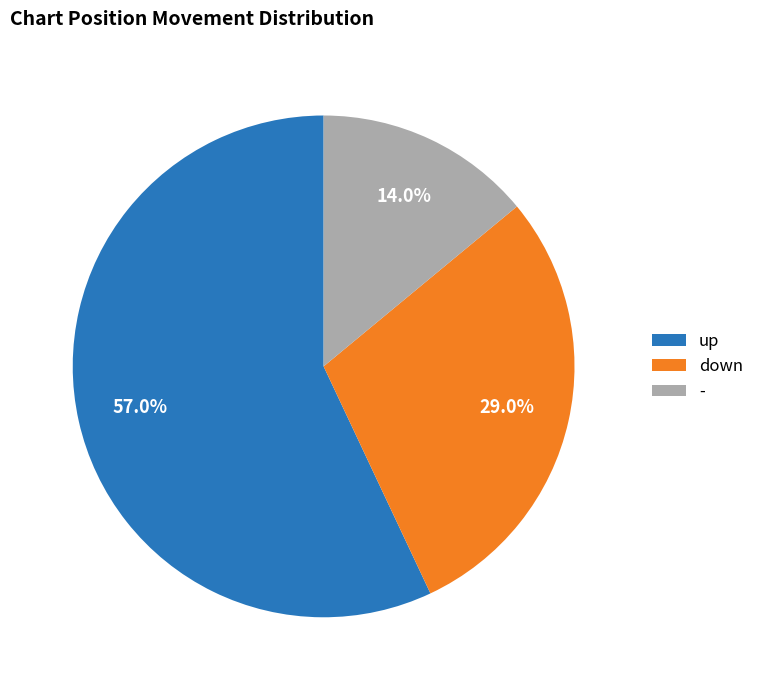

Combined, what portion of the pie is down and up?

86.0%